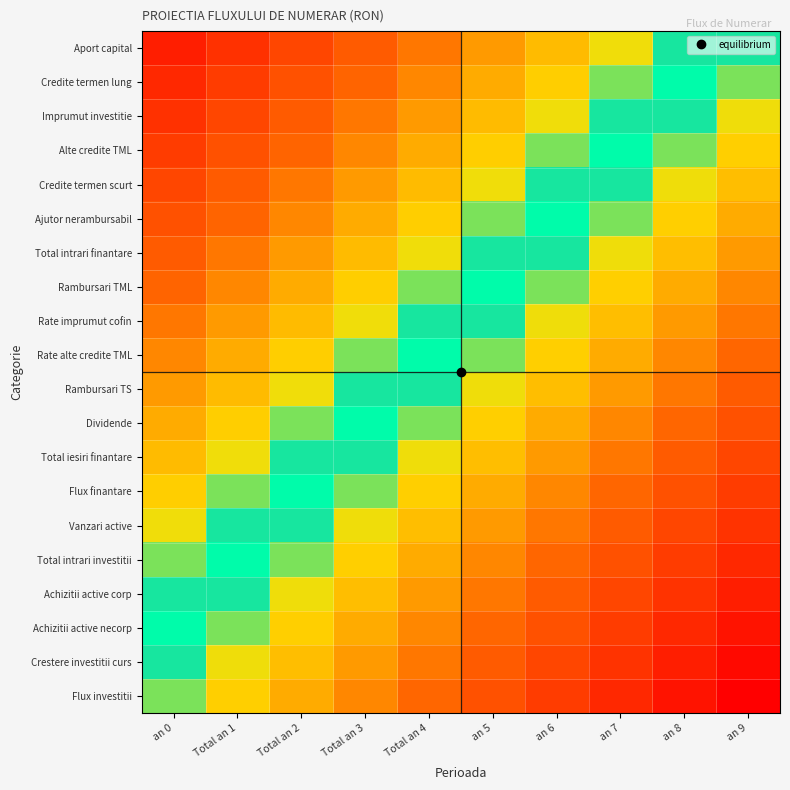

Reading right to left, transcribe all the data shown in this chart.

Aport capital: an 9=-0.1	an 8=0.0	an 7=0.1	an 6=0.2	an 5=0.3	Total an 4=0.4	Total an 3=0.5	Total an 2=0.6	Total an 1=0.8	an 0=0.8
Credite termen lung: an 9=-0.1	an 8=0.0	an 7=0.1	an 6=0.2	an 5=0.3	Total an 4=0.4	Total an 3=0.5	Total an 2=0.6	Total an 1=0.7	an 0=0.8
Imprumut investitie: an 9=-0.2	an 8=-0.1	an 7=0.0	an 6=0.2	an 5=0.2	Total an 4=0.3	Total an 3=0.4	Total an 2=0.6	Total an 1=0.6	an 0=0.8
Alte credite TML: an 9=-0.2	an 8=-0.1	an 7=0.0	an 6=0.1	an 5=0.2	Total an 4=0.3	Total an 3=0.4	Total an 2=0.5	Total an 1=0.6	an 0=0.7
Credite termen scurt: an 9=-0.2	an 8=-0.2	an 7=-0.1	an 6=0.1	an 5=0.2	Total an 4=0.2	Total an 3=0.3	Total an 2=0.5	Total an 1=0.6	an 0=0.7
Ajutor nerambursabil: an 9=-0.3	an 8=-0.2	an 7=-0.1	an 6=0.0	an 5=0.1	Total an 4=0.2	Total an 3=0.3	Total an 2=0.4	Total an 1=0.5	an 0=0.6
Total intrari finantare: an 9=-0.3	an 8=-0.2	an 7=-0.2	an 6=-0.0	an 5=0.1	Total an 4=0.2	Total an 3=0.2	Total an 2=0.4	Total an 1=0.5	an 0=0.6
Rambursari TML: an 9=-0.4	an 8=-0.3	an 7=-0.2	an 6=-0.1	an 5=0.0	Total an 4=0.1	Total an 3=0.2	Total an 2=0.3	Total an 1=0.4	an 0=0.5
Rate imprumut cofin: an 9=-0.4	an 8=-0.3	an 7=-0.2	an 6=-0.1	an 5=-0.0	Total an 4=0.1	Total an 3=0.2	Total an 2=0.3	Total an 1=0.4	an 0=0.5
Rate alte credite TML: an 9=-0.5	an 8=-0.4	an 7=-0.3	an 6=-0.2	an 5=-0.1	Total an 4=0.0	Total an 3=0.1	Total an 2=0.2	Total an 1=0.3	an 0=0.4
Rambursari TS: an 9=-0.6	an 8=-0.5	an 7=-0.4	an 6=-0.2	an 5=-0.2	Total an 4=-0.1	Total an 3=0.0	Total an 2=0.1	Total an 1=0.2	an 0=0.3
Dividende: an 9=-0.6	an 8=-0.5	an 7=-0.4	an 6=-0.3	an 5=-0.2	Total an 4=-0.1	Total an 3=0.0	Total an 2=0.1	Total an 1=0.2	an 0=0.3
Total iesiri finantare: an 9=-0.7	an 8=-0.6	an 7=-0.5	an 6=-0.3	an 5=-0.2	Total an 4=-0.2	Total an 3=-0.1	Total an 2=0.0	Total an 1=0.1	an 0=0.2
Flux finantare: an 9=-0.7	an 8=-0.6	an 7=-0.5	an 6=-0.4	an 5=-0.3	Total an 4=-0.2	Total an 3=-0.1	Total an 2=0.0	Total an 1=0.1	an 0=0.2
Vanzari active: an 9=-0.8	an 8=-0.7	an 7=-0.6	an 6=-0.4	an 5=-0.3	Total an 4=-0.2	Total an 3=-0.2	Total an 2=-0.0	Total an 1=0.0	an 0=0.1
Total intrari investitii: an 9=-0.8	an 8=-0.7	an 7=-0.6	an 6=-0.5	an 5=-0.4	Total an 4=-0.3	Total an 3=-0.2	Total an 2=-0.1	Total an 1=-0.0	an 0=0.1
Achizitii active corp: an 9=-0.8	an 8=-0.8	an 7=-0.7	an 6=-0.5	an 5=-0.4	Total an 4=-0.3	Total an 3=-0.2	Total an 2=-0.1	Total an 1=-0.0	an 0=0.1
Achizitii active necorp: an 9=-0.9	an 8=-0.8	an 7=-0.7	an 6=-0.6	an 5=-0.5	Total an 4=-0.4	Total an 3=-0.3	Total an 2=-0.2	Total an 1=-0.1	an 0=-0.0
Crestere investitii curs: an 9=-0.9	an 8=-0.8	an 7=-0.8	an 6=-0.6	an 5=-0.5	Total an 4=-0.4	Total an 3=-0.3	Total an 2=-0.2	Total an 1=-0.1	an 0=-0.0
Flux investitii: an 9=-1.0	an 8=-0.9	an 7=-0.8	an 6=-0.7	an 5=-0.6	Total an 4=-0.5	Total an 3=-0.4	Total an 2=-0.3	Total an 1=-0.2	an 0=-0.1